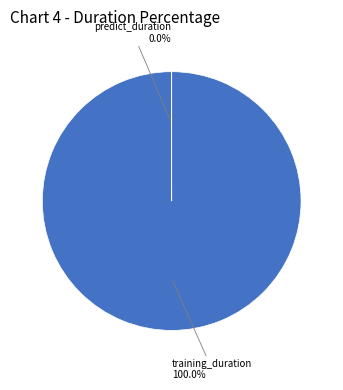

What is the largest slice in the pie chart?

training_duration